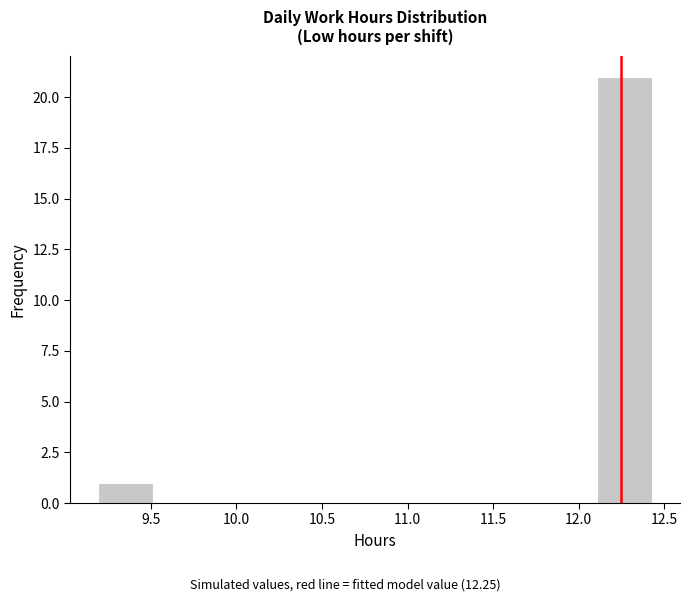

Over which range of the x-axis is the bar tallest?

12.10 to 12.45